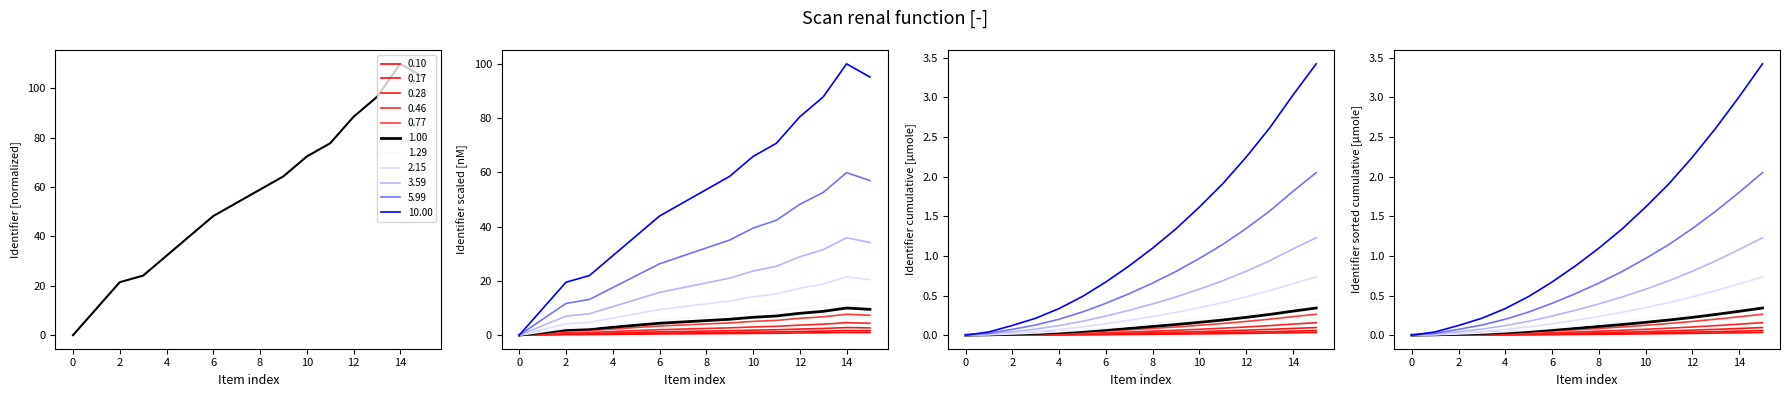

How many data points are less than 59?

8